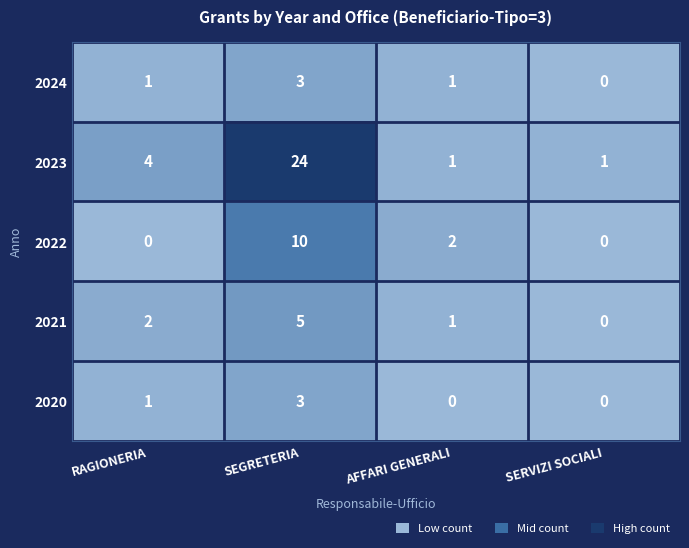

Count the 2021 values in the range 1 to 5.

3